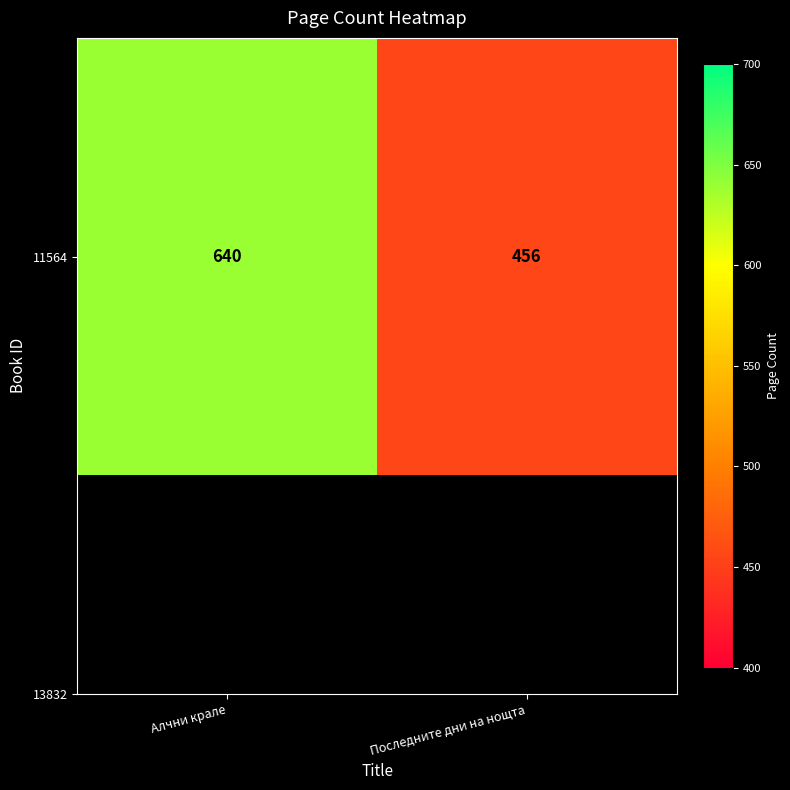

What is the smallest value displayed?

456